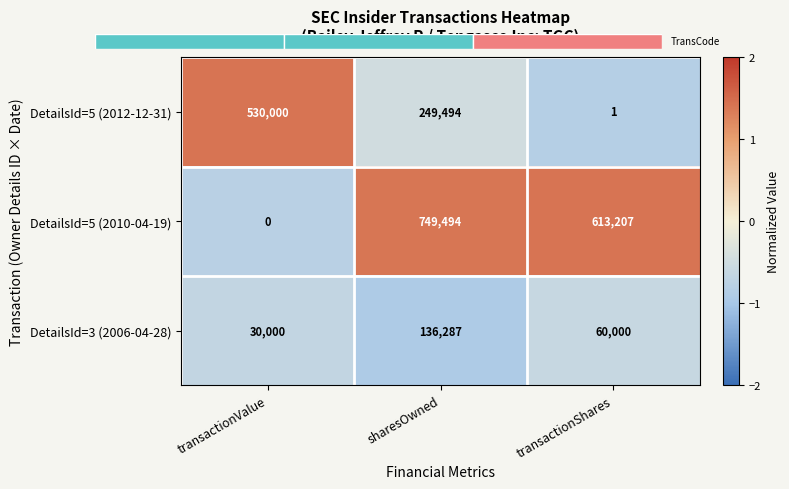

The value of DetailsId=5 (2010-04-19) at transactionValue is 0. True or false?

True